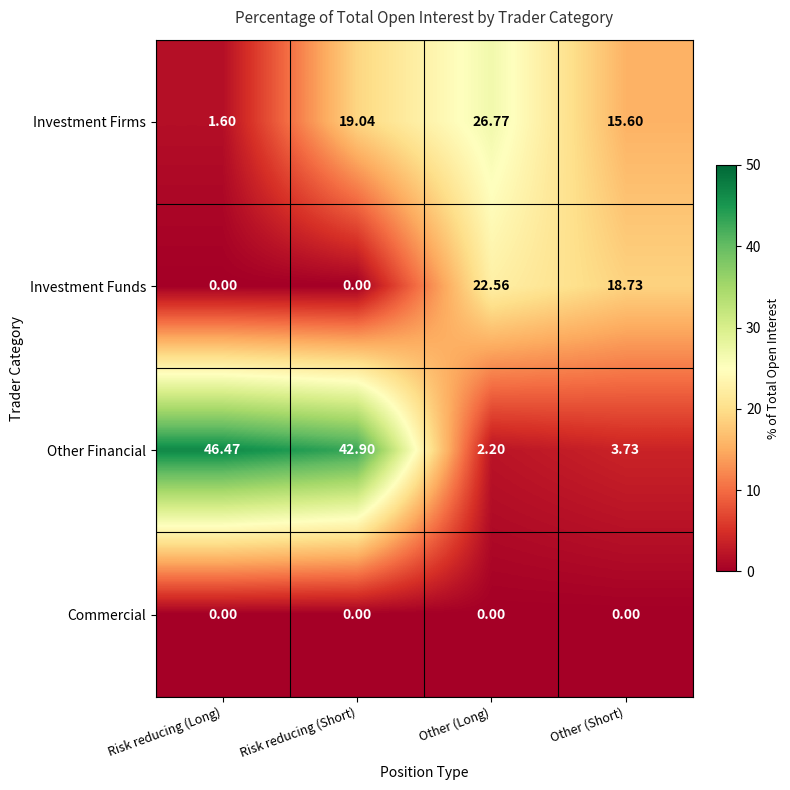

Count the number of categories in the chart.

4